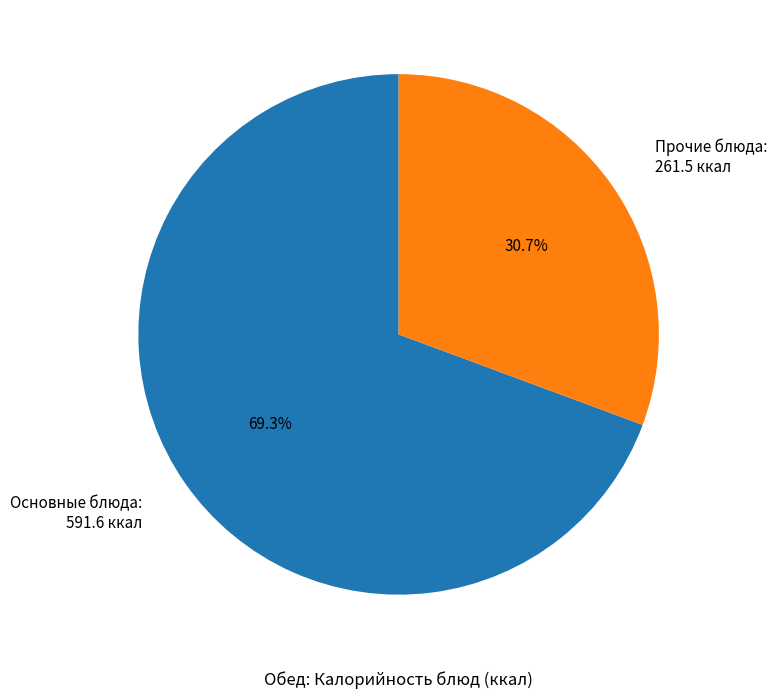

Approximately how many times larger is the value at Прочие блюда compared to Основные блюда?

0.4